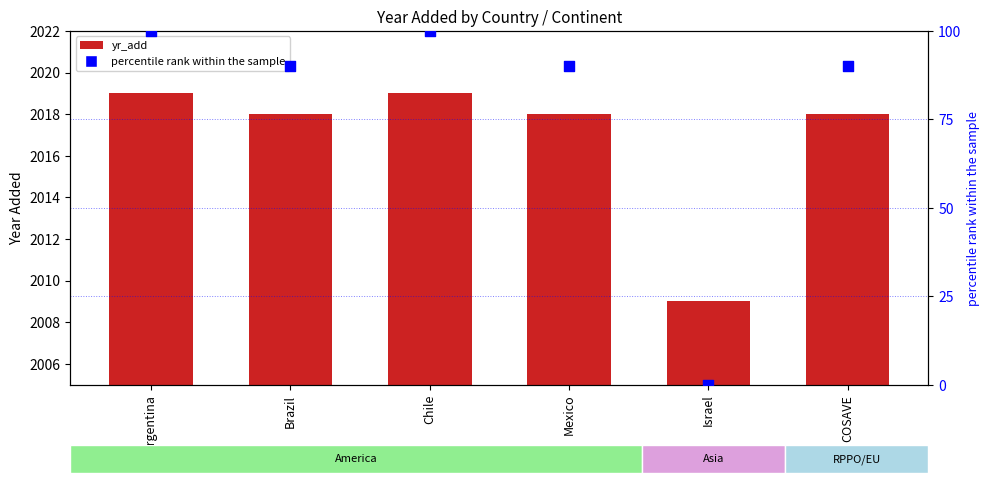

Is the value of yr_add at Mexico greater than the value of percentile rank within the sample at Brazil?

Yes